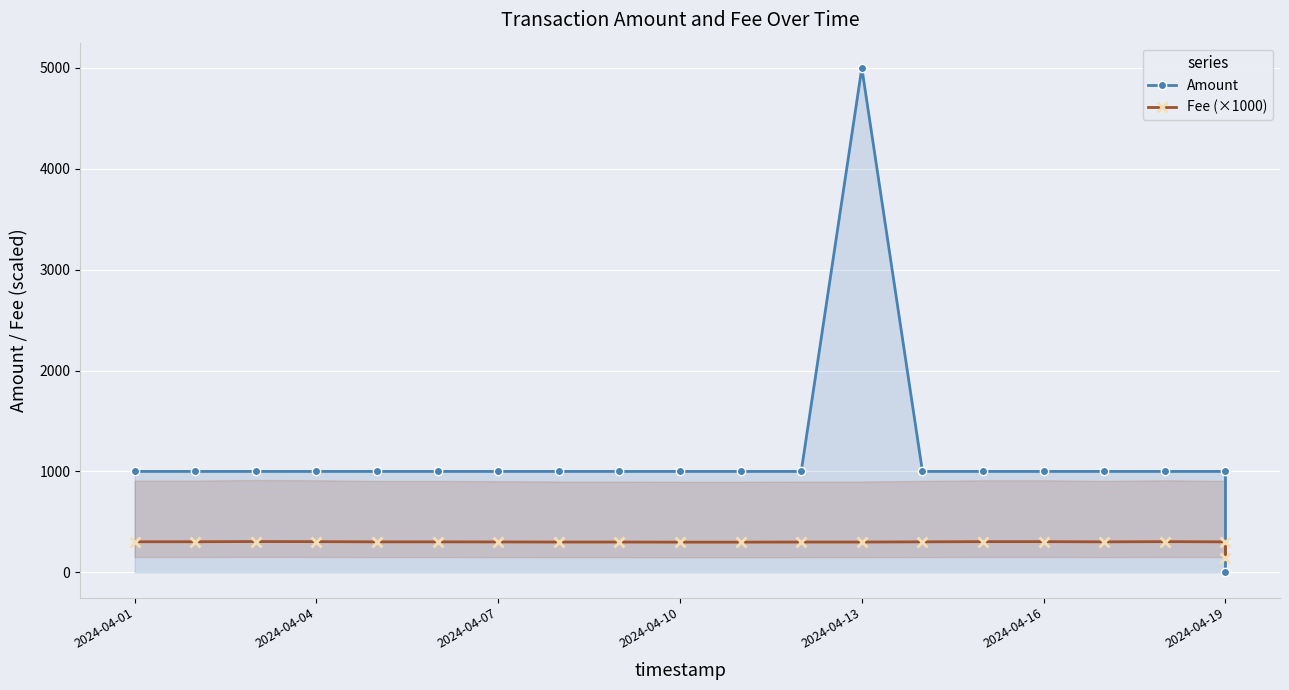

True or false: Amount has more than 1 points higher than both neighbors.

False